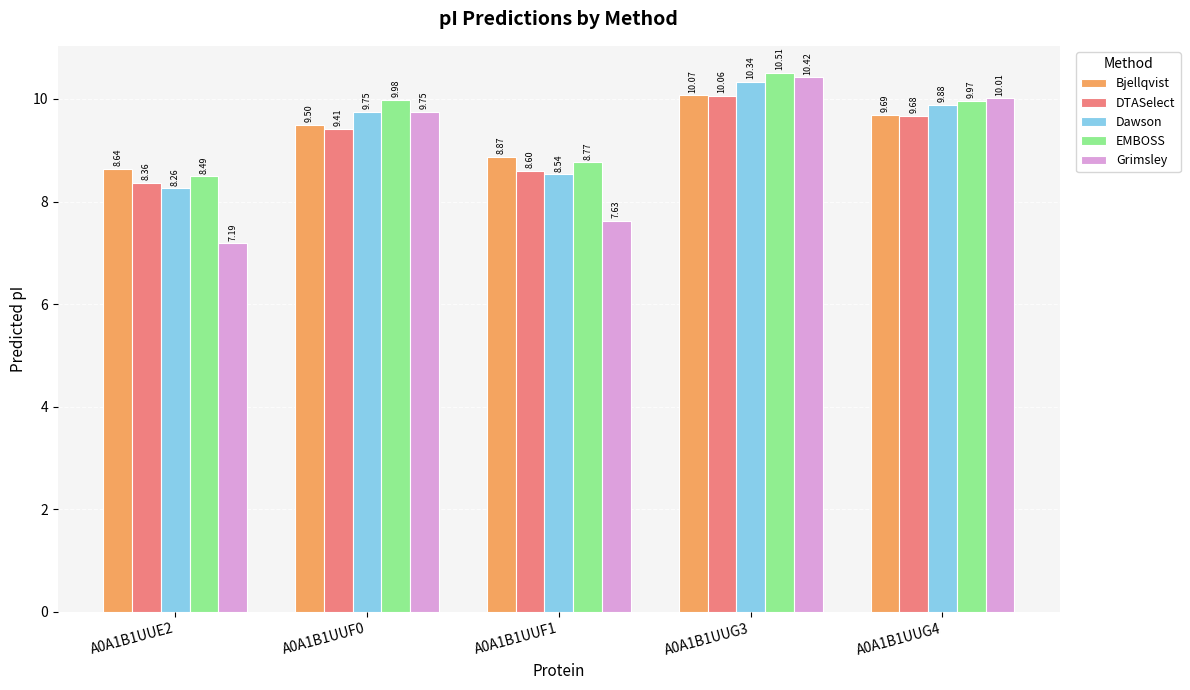

What position from the right is A0A1B1UUG3?

2